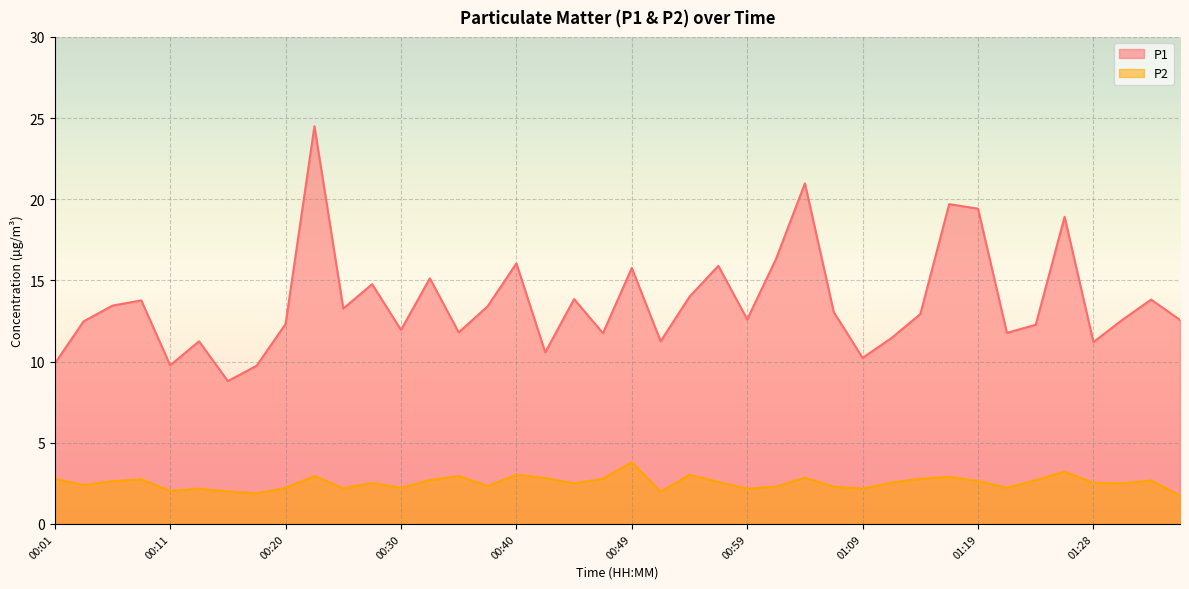

The value of P1 at 00:54 is 9.2. True or false?

False